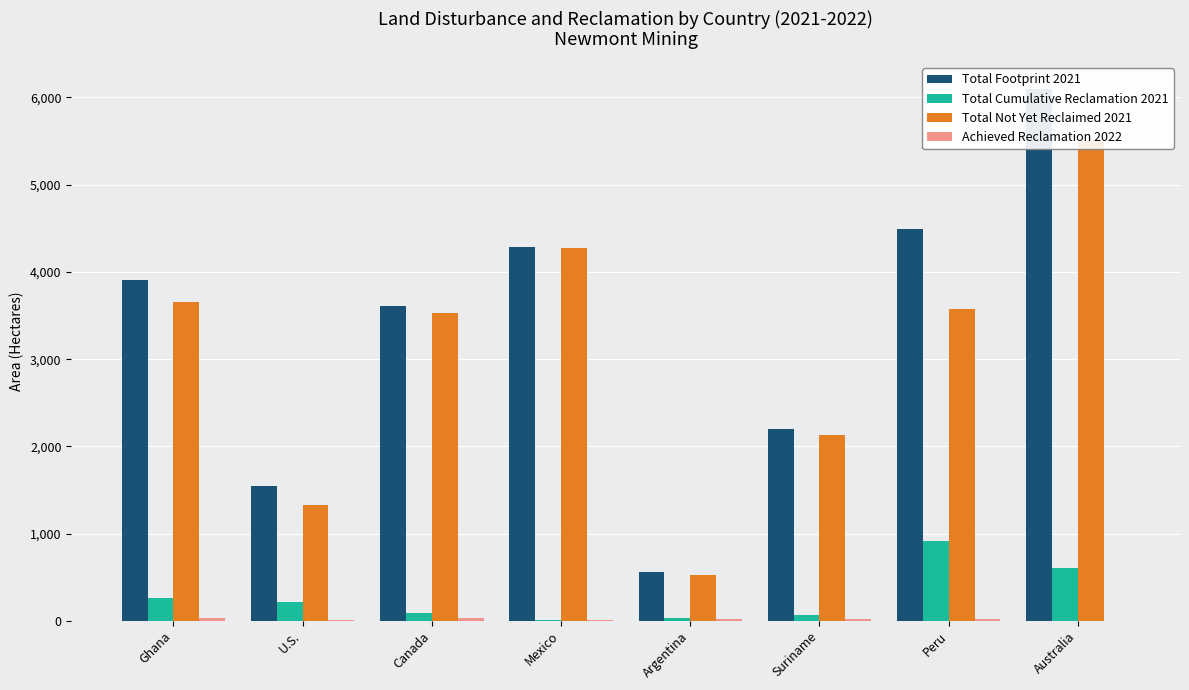

Which has a higher value, Suriname or Peru?

Peru